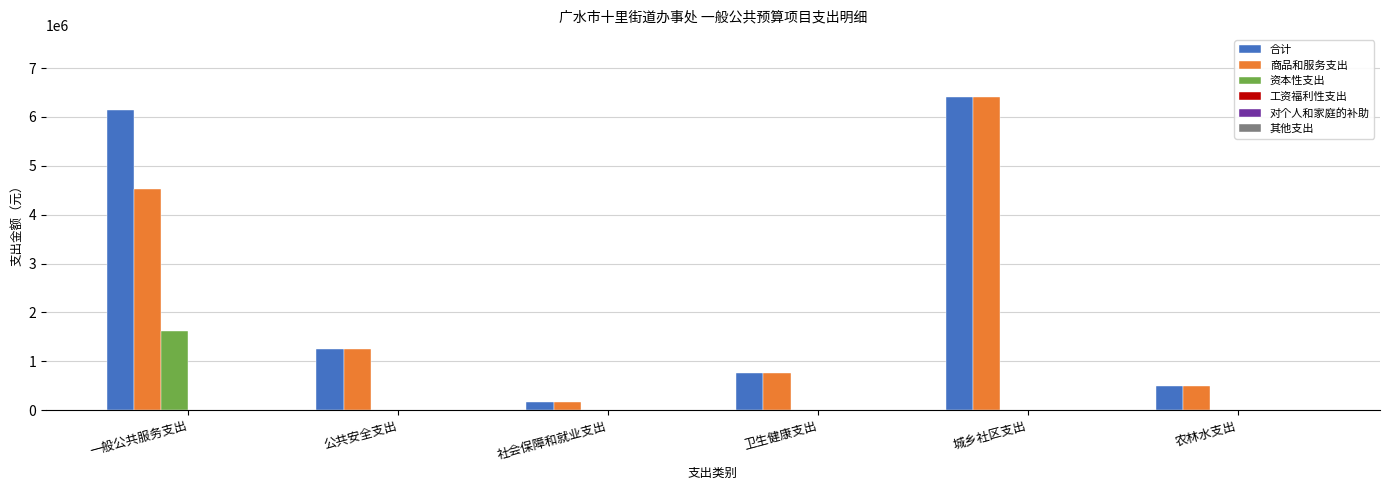

Which category has the highest value across all series?

城乡社区支出